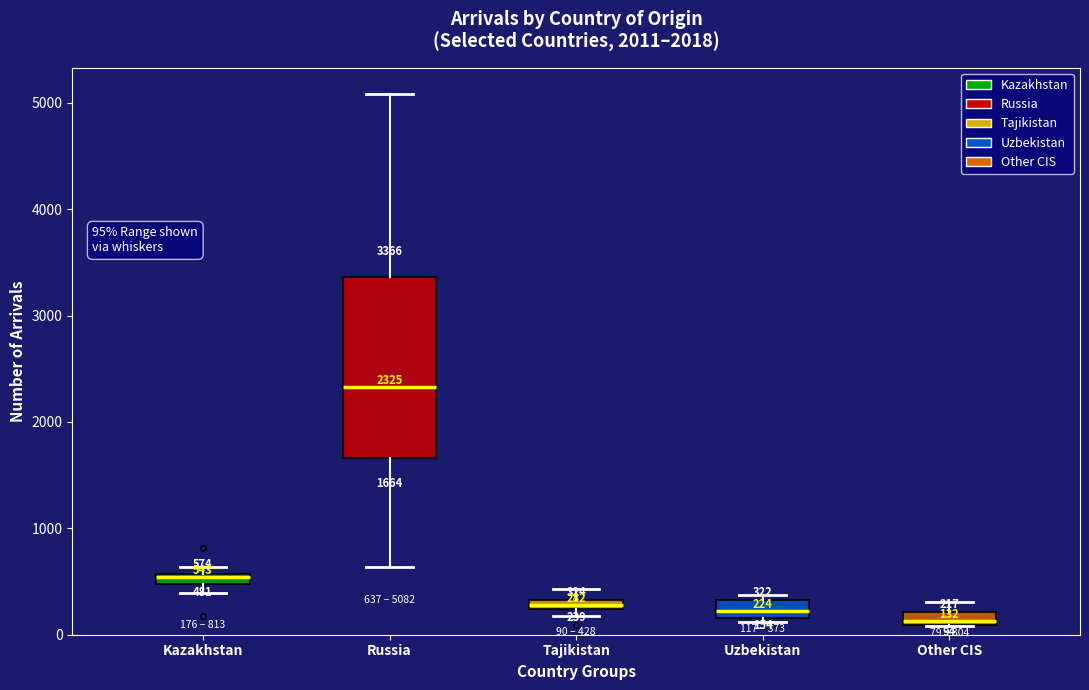

Comparing the boxes themselves (not the whiskers), which one is the tallest?

Russia